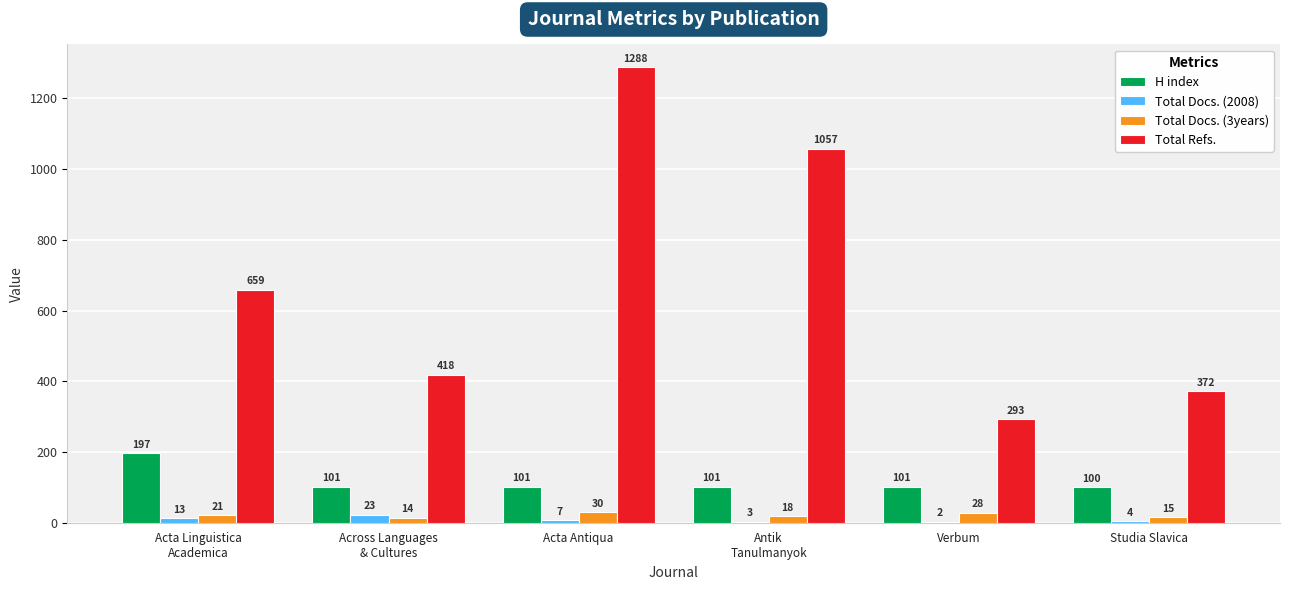

Is it true that Total Refs. equals 372 at Studia Slavica?

True